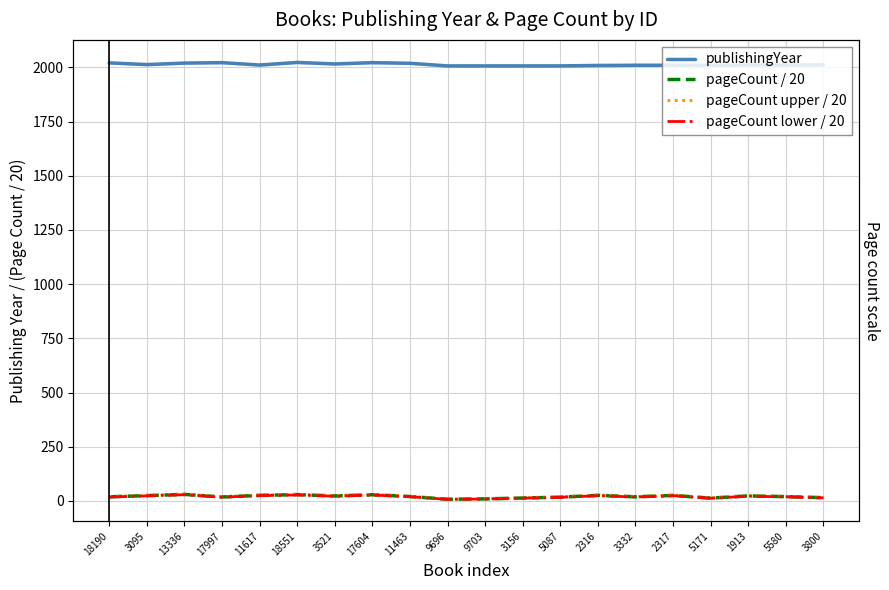

Is the value of pageCount lower / 20 at 18551 greater than the value of pageCount upper / 20 at 13336?

No